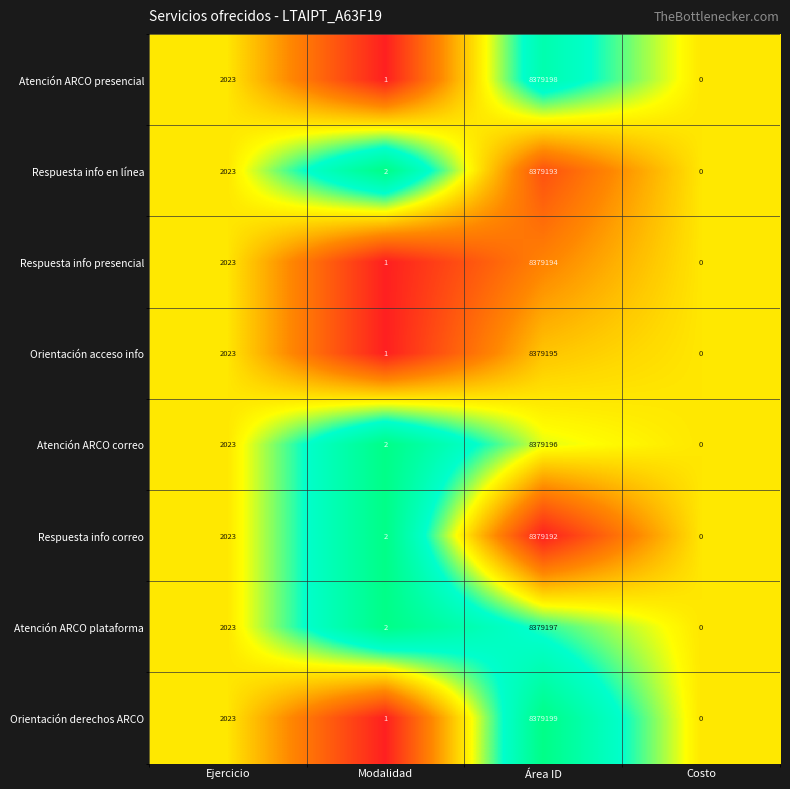

Which series has the largest range (max minus min)?

Orientación derechos ARCO